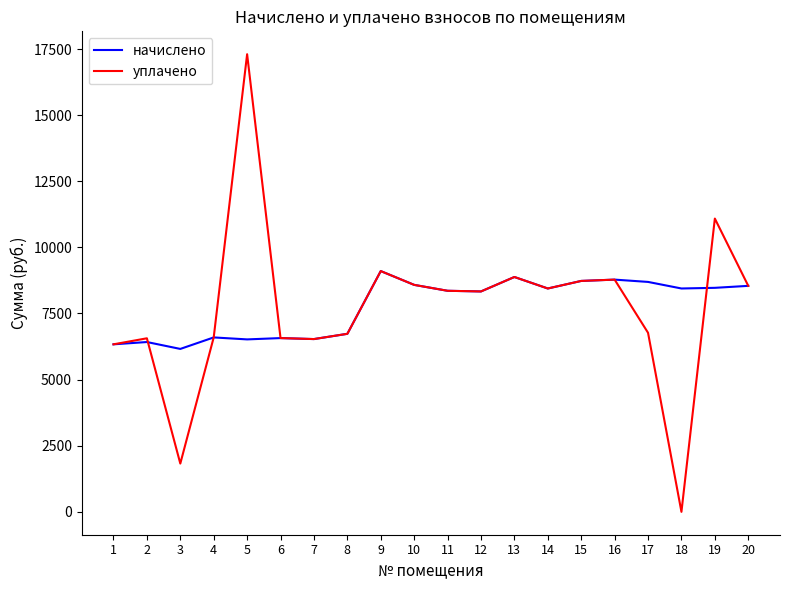

Count the number of categories in the chart.

20